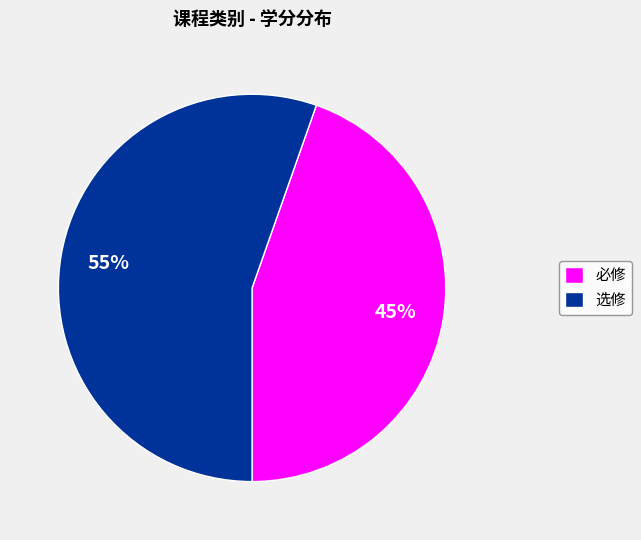

True or false: 必修 accounts for 17% of the total.

False